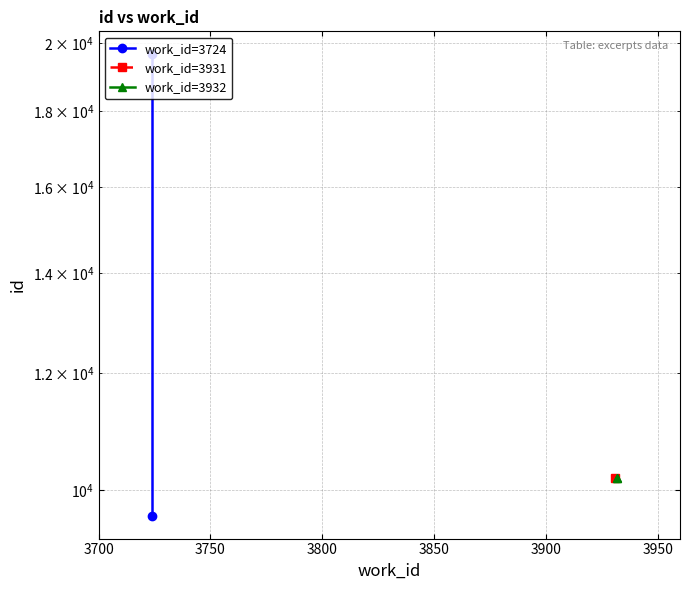

What is the sum of all work_id=3724 values?

29279